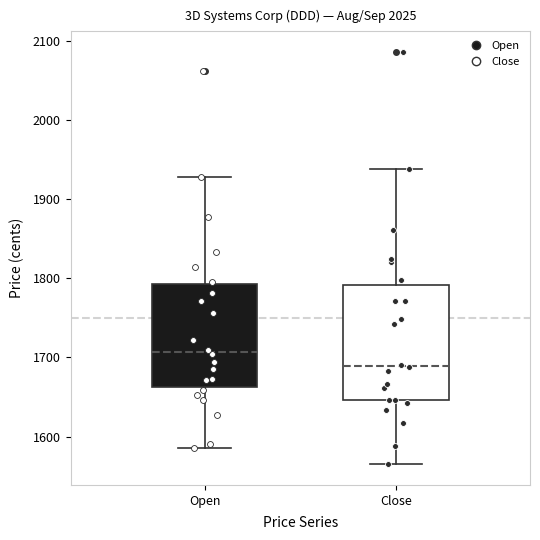

Reading left to right, read every box against the y-axis: the position of its median line, the range the box covers, and the ends of its whiskers. The values are not printed on the chart, so give them approximately, as read against the axis.

Open: median 1710, box 1660 to 1790, whiskers 1590 to 1930
Close: median 1690, box 1650 to 1790, whiskers 1570 to 1940